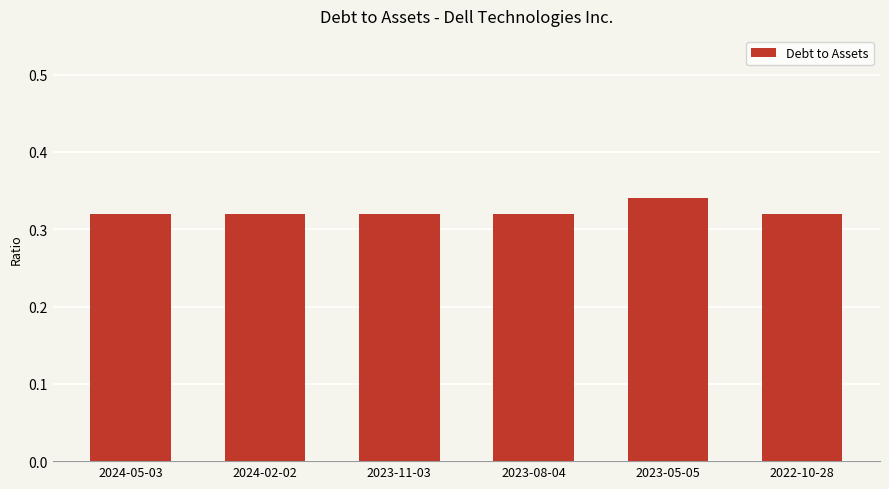

The chart shows a value of 0.6 at 2023-08-04. True or false?

False